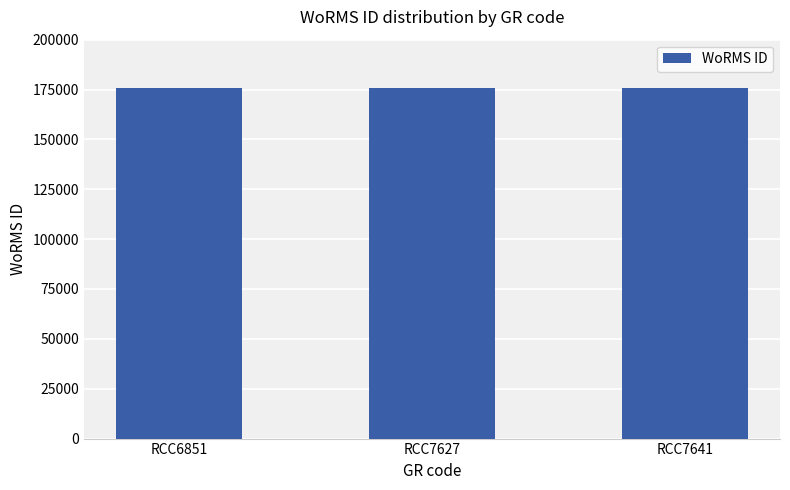

What is the ratio of the value at RCC7627 to the value at RCC6851?

1.0